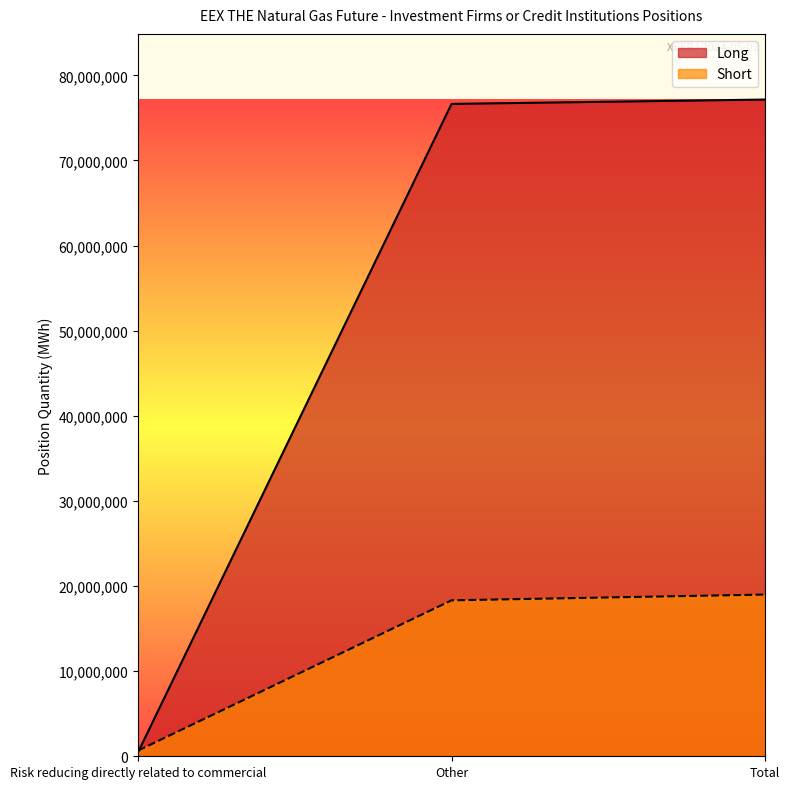

Reading left to right, list all the values displayed in this chart.

Long: 510335	76642955	77153290
Short: 679512	18320152	18999664